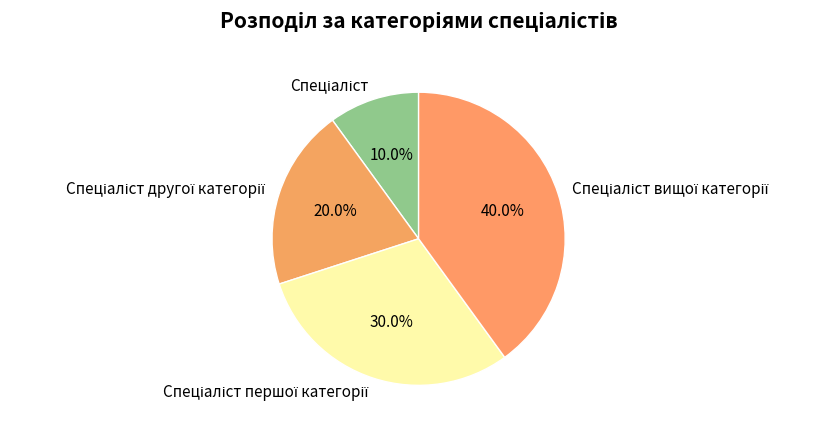

Is there any slice that represents more than half of the pie?

No